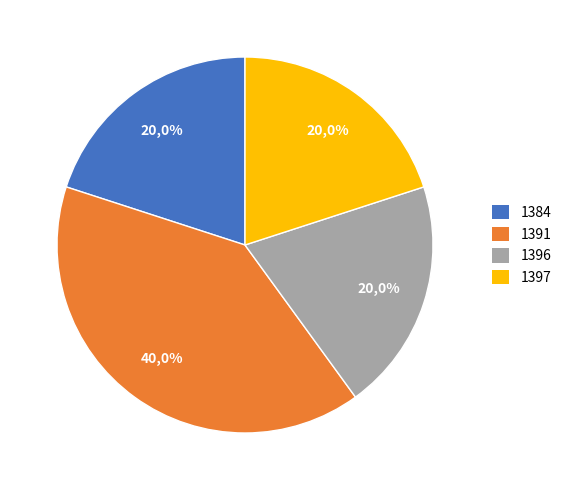

How many segments does this pie chart have?

4